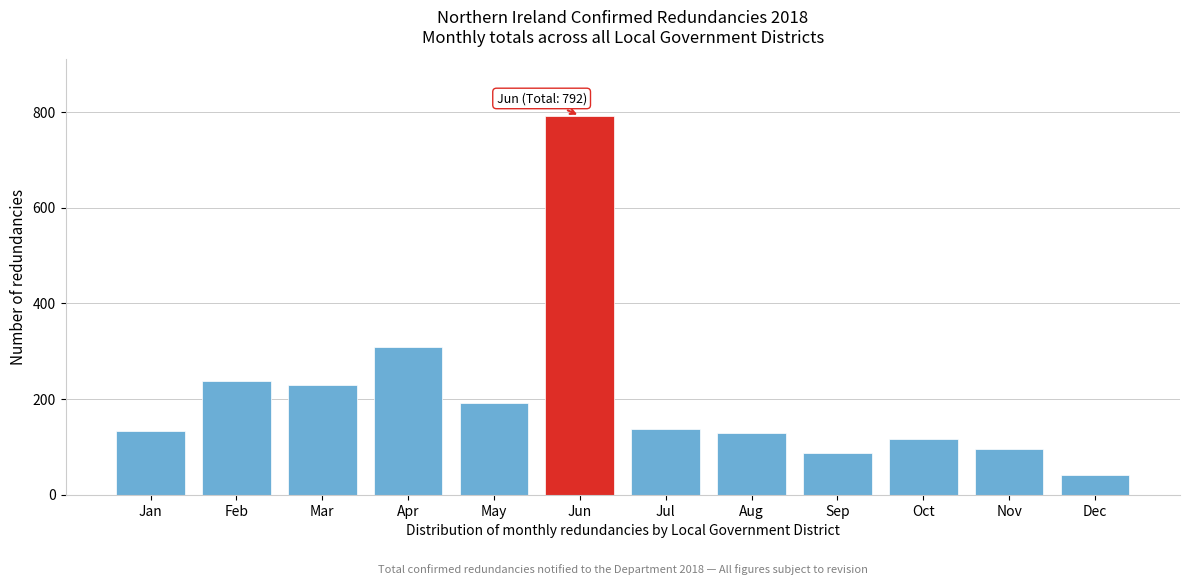

What is the smallest value displayed?

41